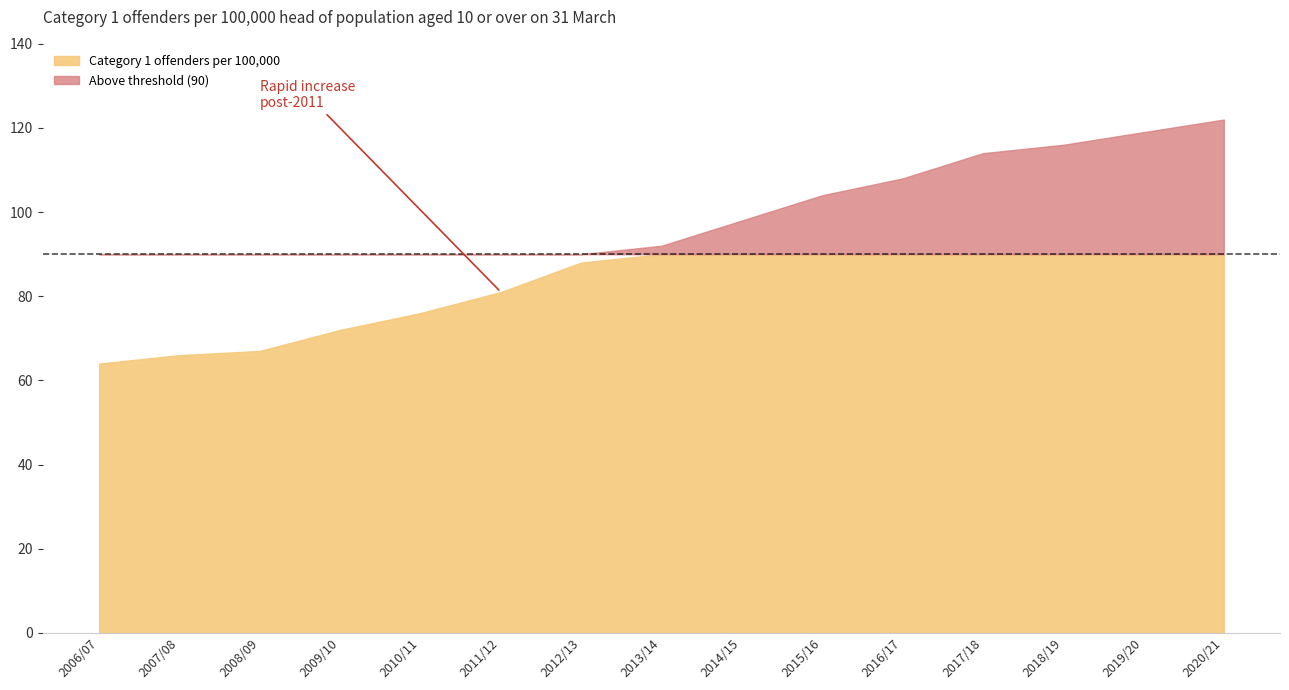

True or false: the data has more than 0 interior local peaks.

False